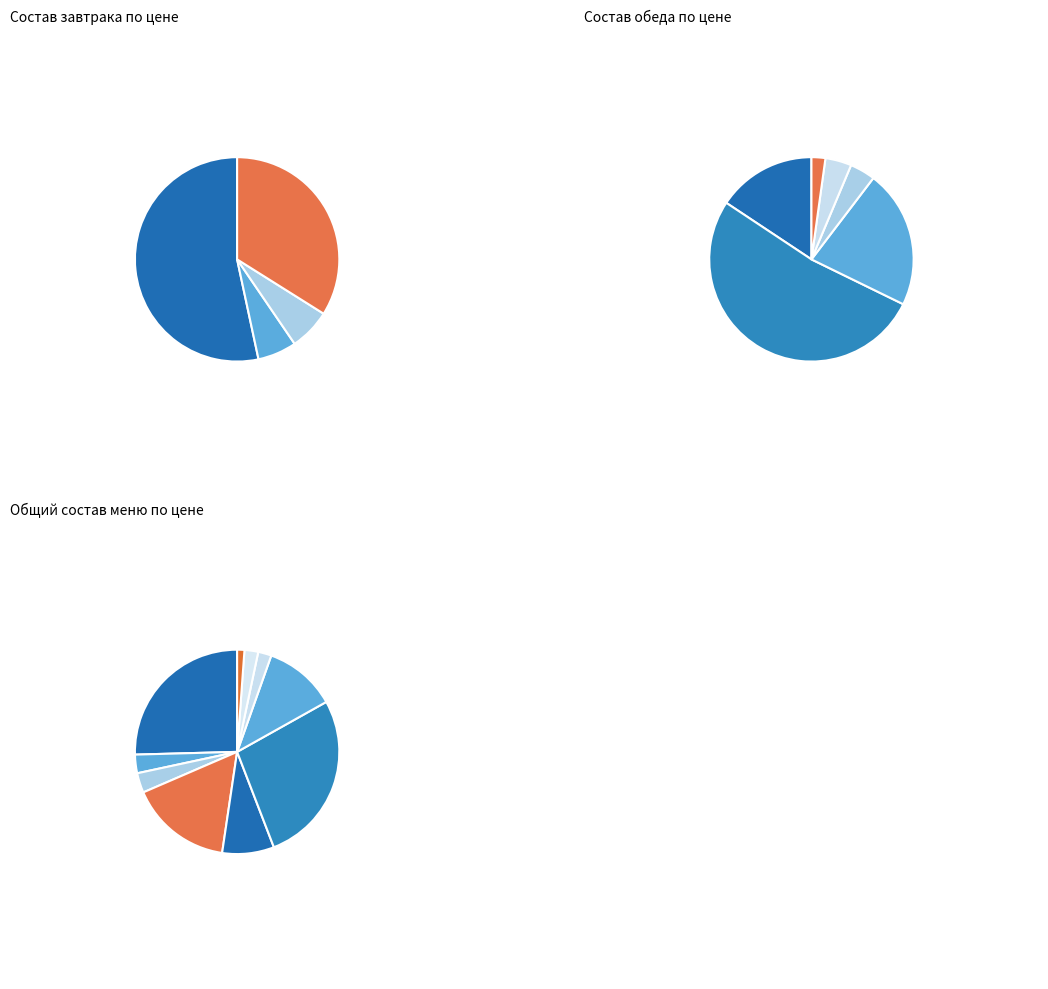

Does Чай с лимоном (гор.напиток) represent more than half of the total?

No